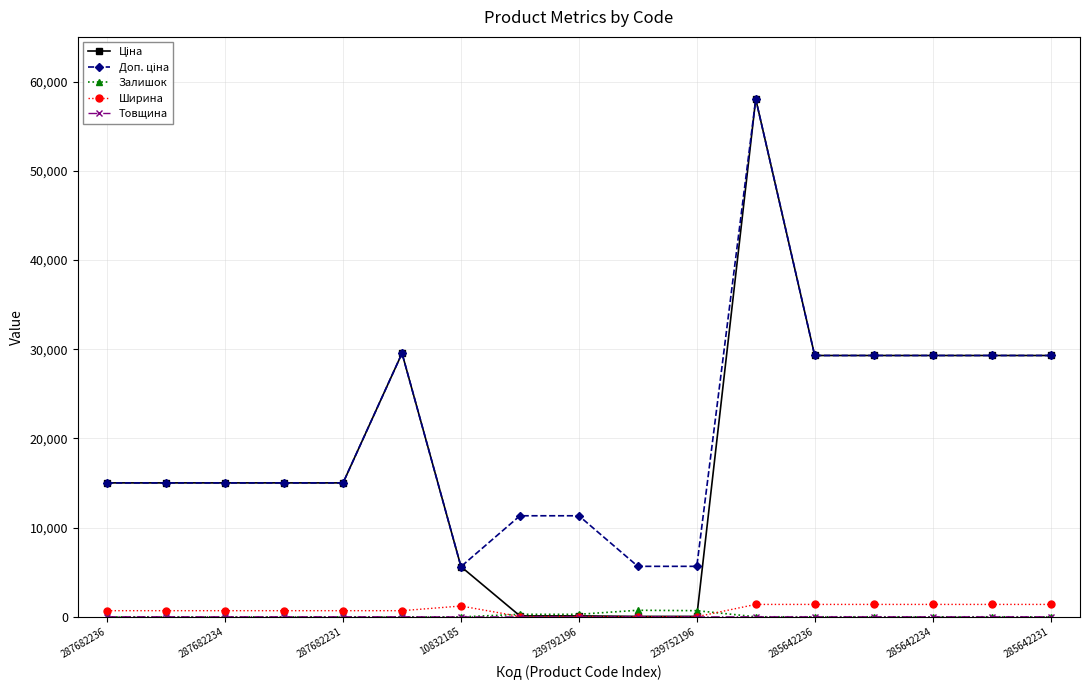

Count the number of data series in this chart.

5